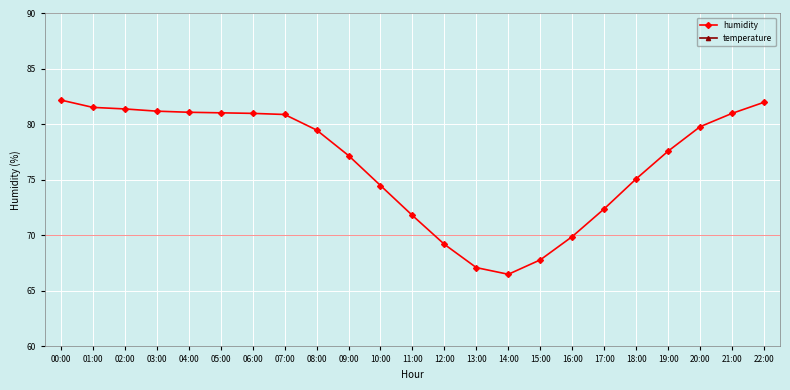

Which series has the largest total across all categories?

humidity